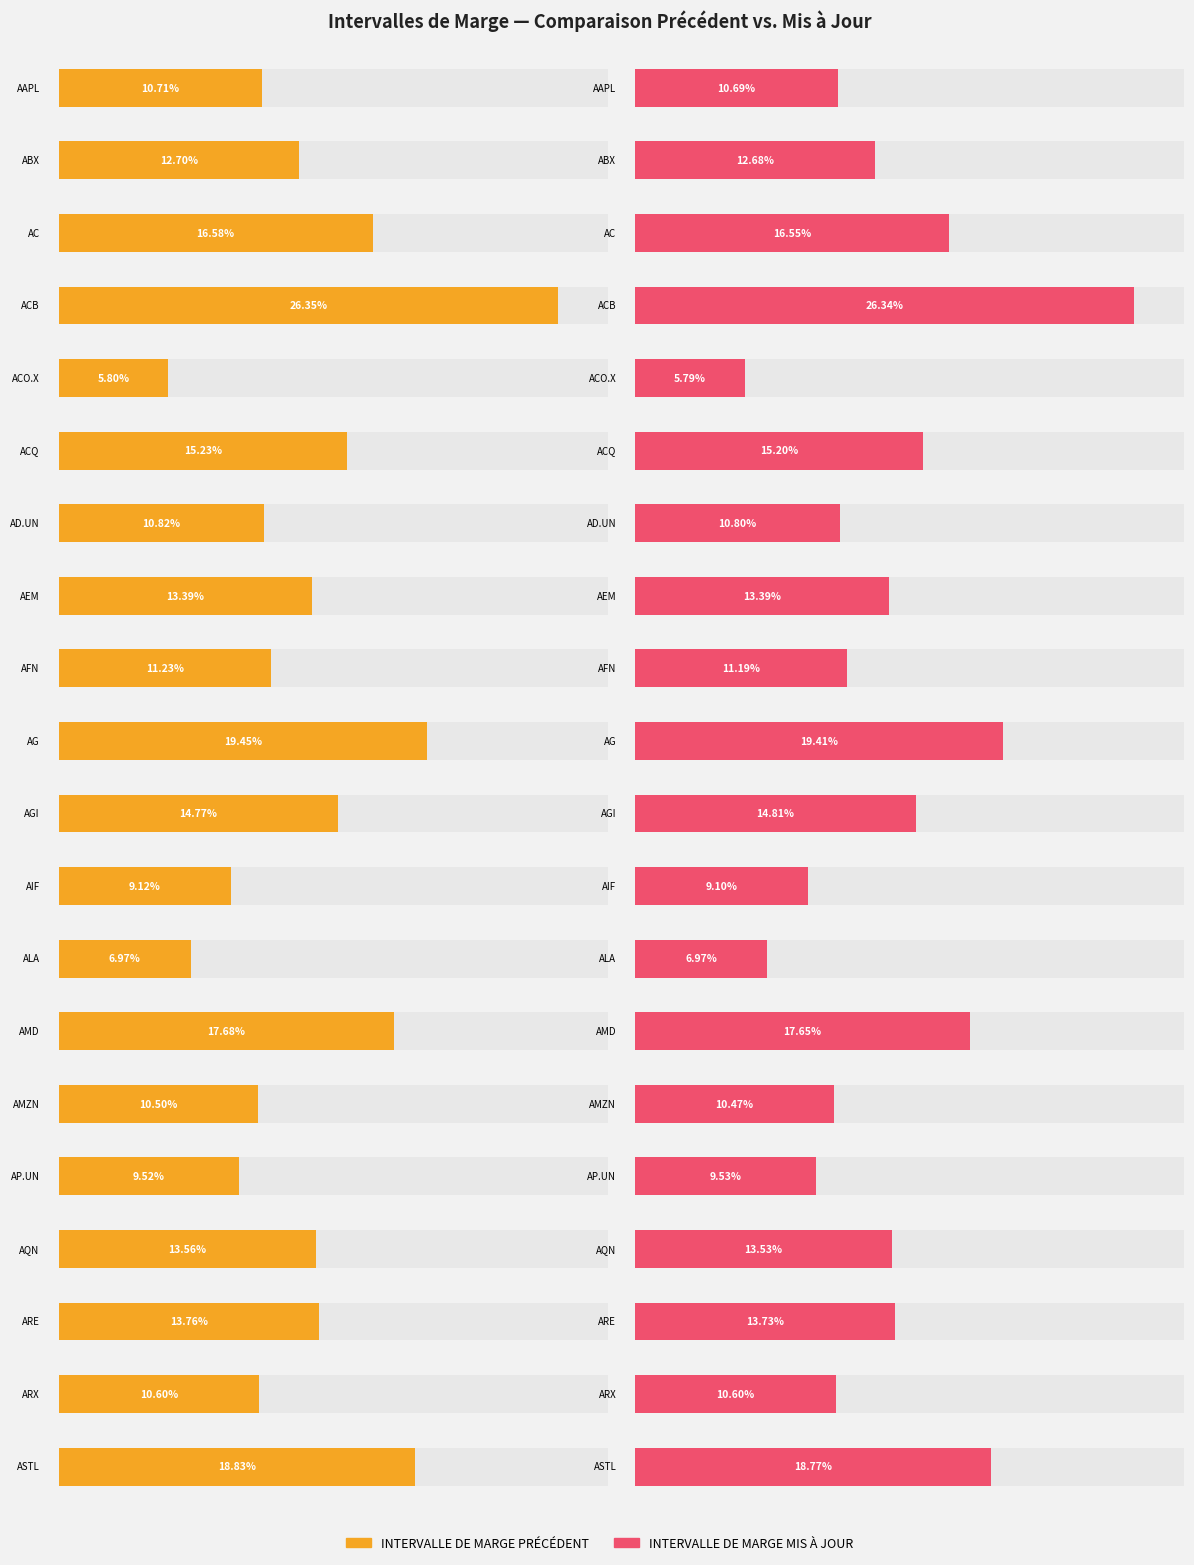

List the labels in order of INTERVALLE DE MARGE PRÉCÉDENT value, largest first.

ACB, AG, ASTL, AMD, AC, ACQ, AGI, ARE, AQN, AEM, ABX, AFN, AD.UN, AAPL, ARX, AMZN, AP.UN, AIF, ALA, ACO.X